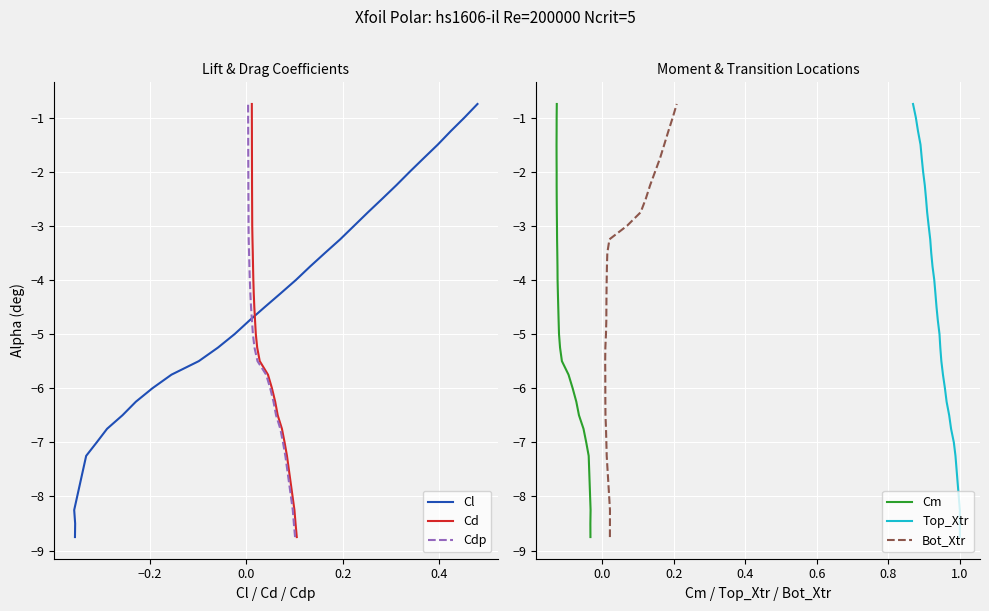

How many series are shown in this chart?

6